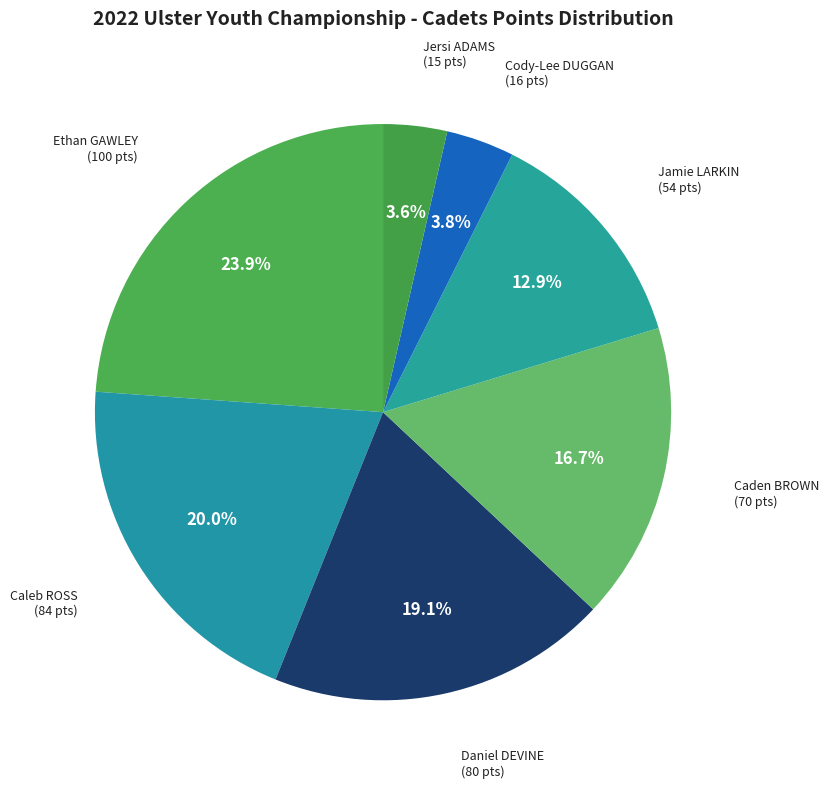

Which category has the biggest portion of the pie?

Ethan GAWLEY